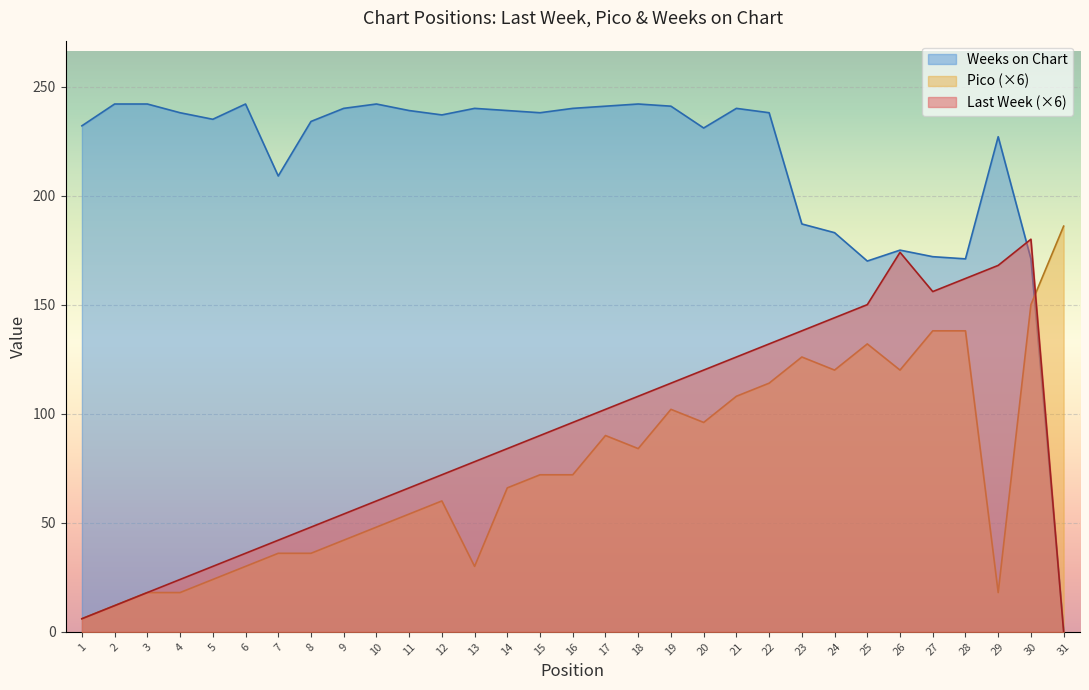

Rank the categories by Weeks on Chart value from highest to lowest.

2, 3, 6, 10, 18, 17, 19, 9, 13, 16, 21, 11, 14, 4, 15, 22, 12, 5, 8, 1, 20, 29, 7, 23, 24, 26, 27, 28, 30, 25, 31